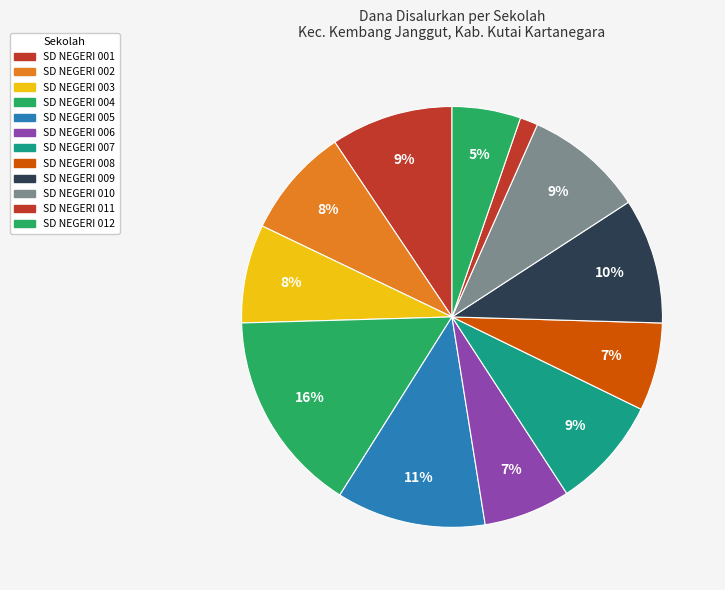

Which category has the smallest portion of the pie?

SD NEGERI 011